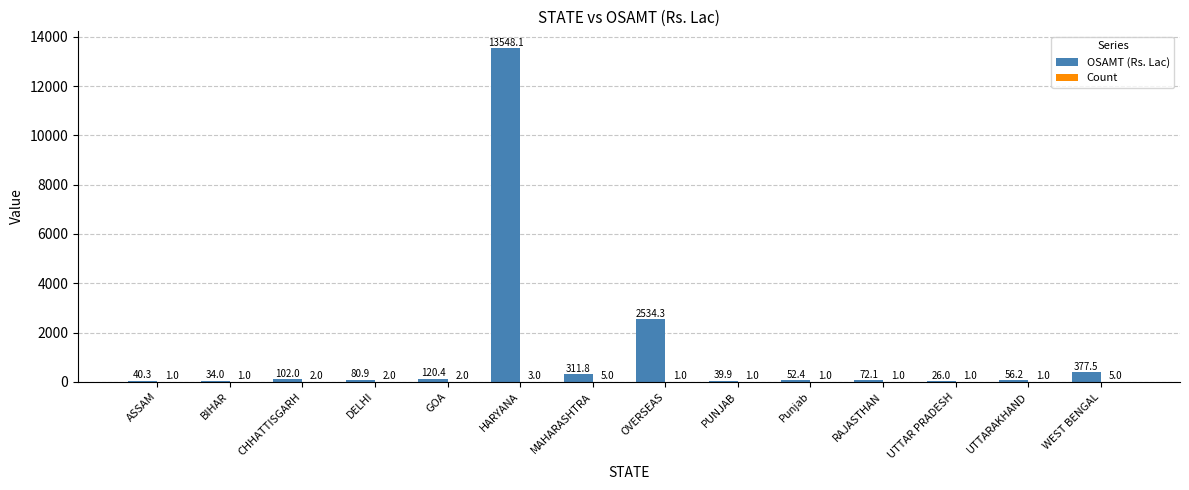

Which series has the largest total across all categories?

OSAMT (Rs. Lac)